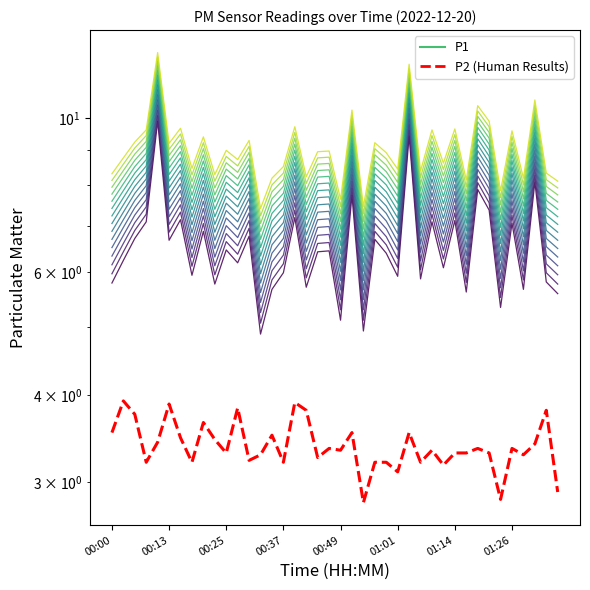

How many categories are shown in the chart?

40